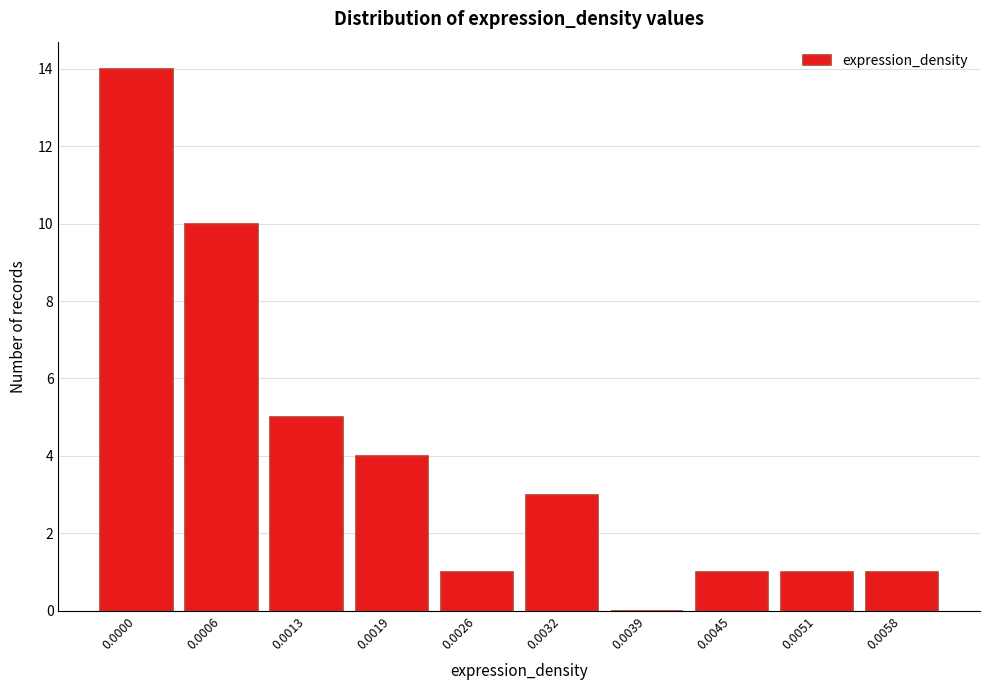

Reading left to right, extract all data points from this chart.

0.0000=14	0.0006=10	0.0013=5	0.0019=4	0.0026=1	0.0032=3	0.0039=0	0.0045=1	0.0051=1	0.0058=1